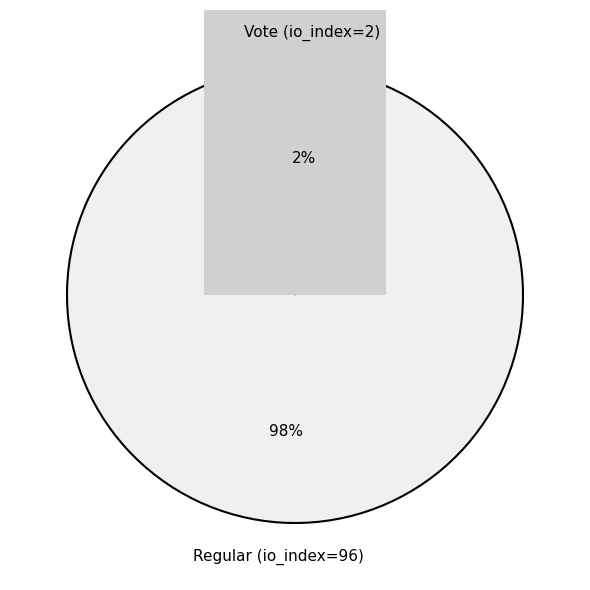

Rank the categories by value from highest to lowest.

Regular (io_index=96), Vote (io_index=2)